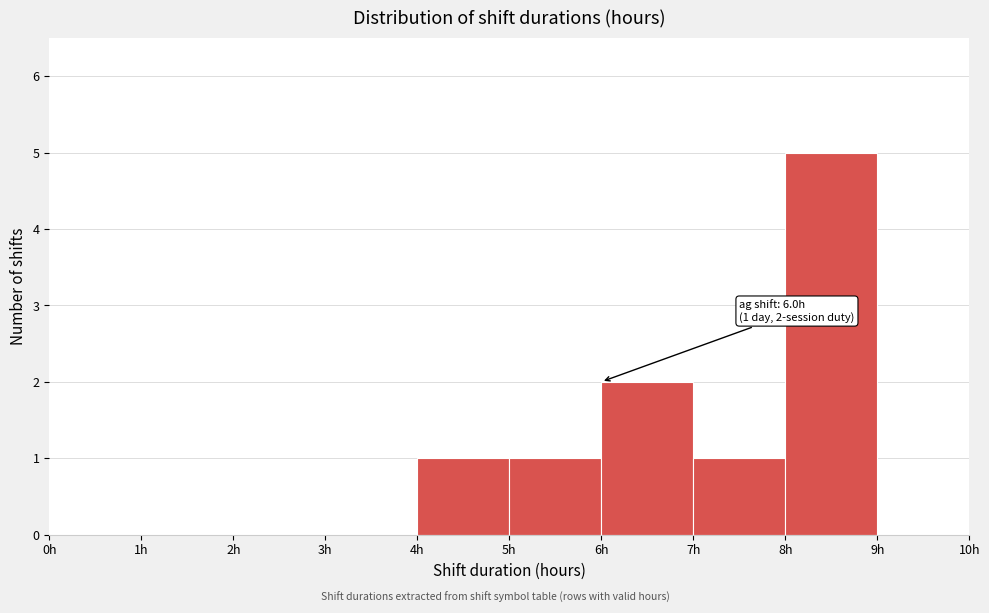

Over which range of the x-axis is the bar tallest?

8 to 9